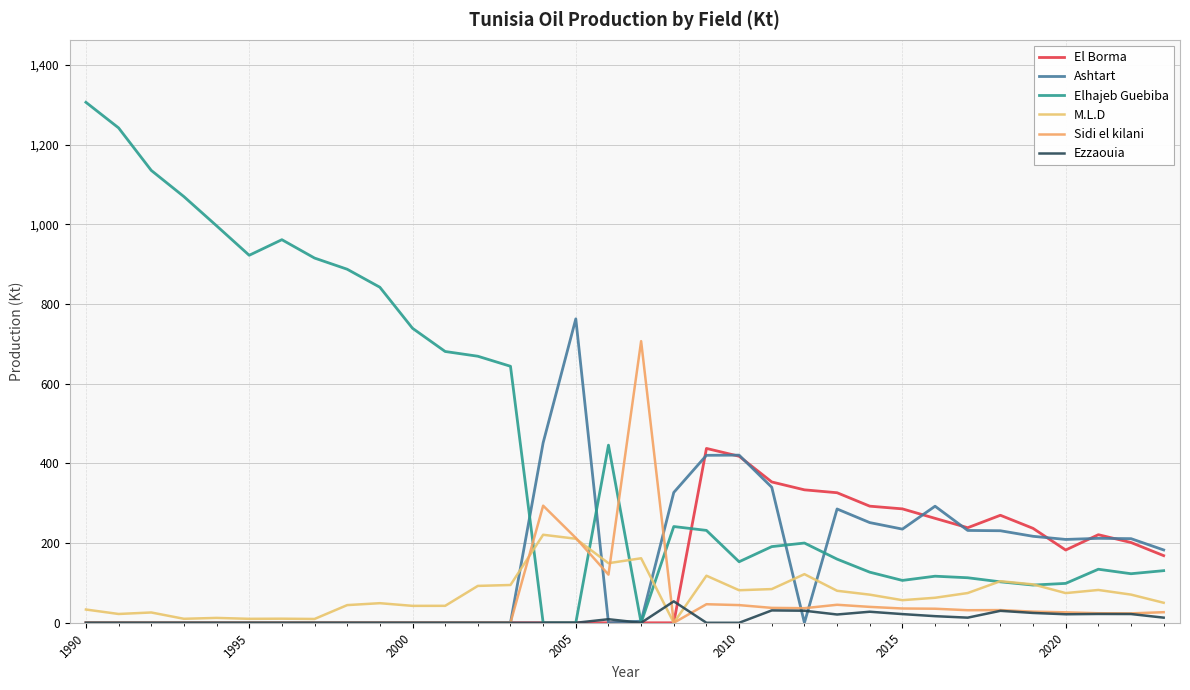

Does the chart have visible grid lines?

Yes